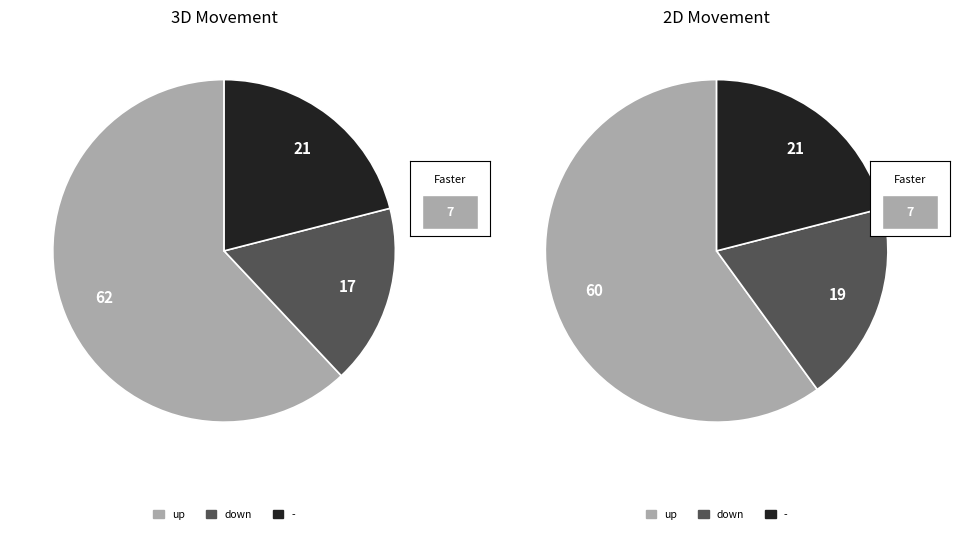

How many slices are in this pie chart?

3